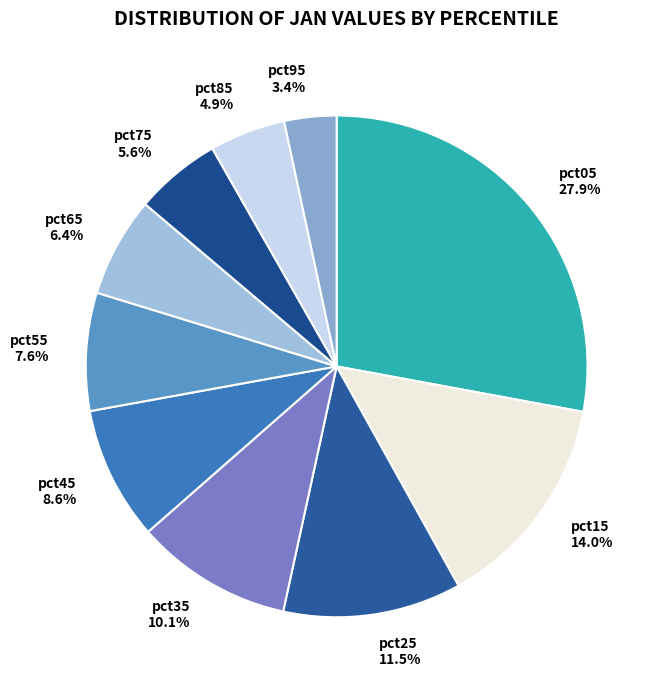

Does pct05 account for over 50% of the chart?

No